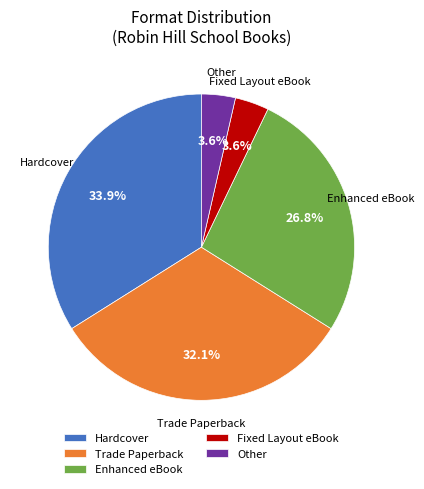

Is there any slice that represents more than half of the pie?

No